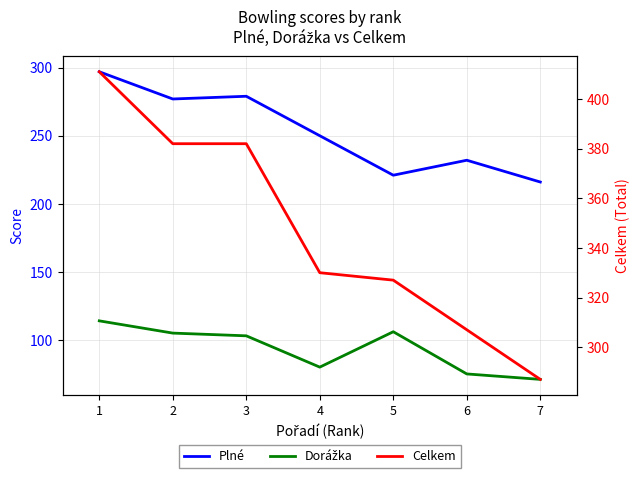

True or false: Dorážka has more than 2 points higher than both neighbors.

False